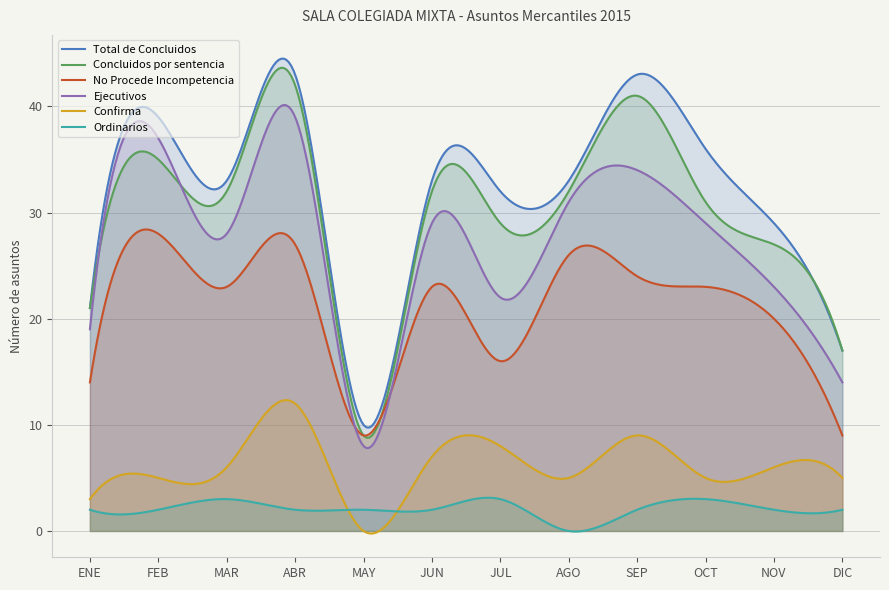

Reading right to left, list all the values displayed in this chart.

Total de Concluidos: 17	29	36	43	33	32	33	10	43	33	39	21
Concluidos por sentencia: 17	27	31	41	32	29	32	9	42	32	35	21
No Procede Incompetencia: 9	20	23	24	26	16	23	9	27	23	28	14
Ejecutivos: 14	23	29	34	31	22	29	8	39	28	37	19
Confirma: 5	6	5	9	5	8	7	0	12	6	5	3
Ordinarios: 2	2	3	2	0	3	2	2	2	3	2	2